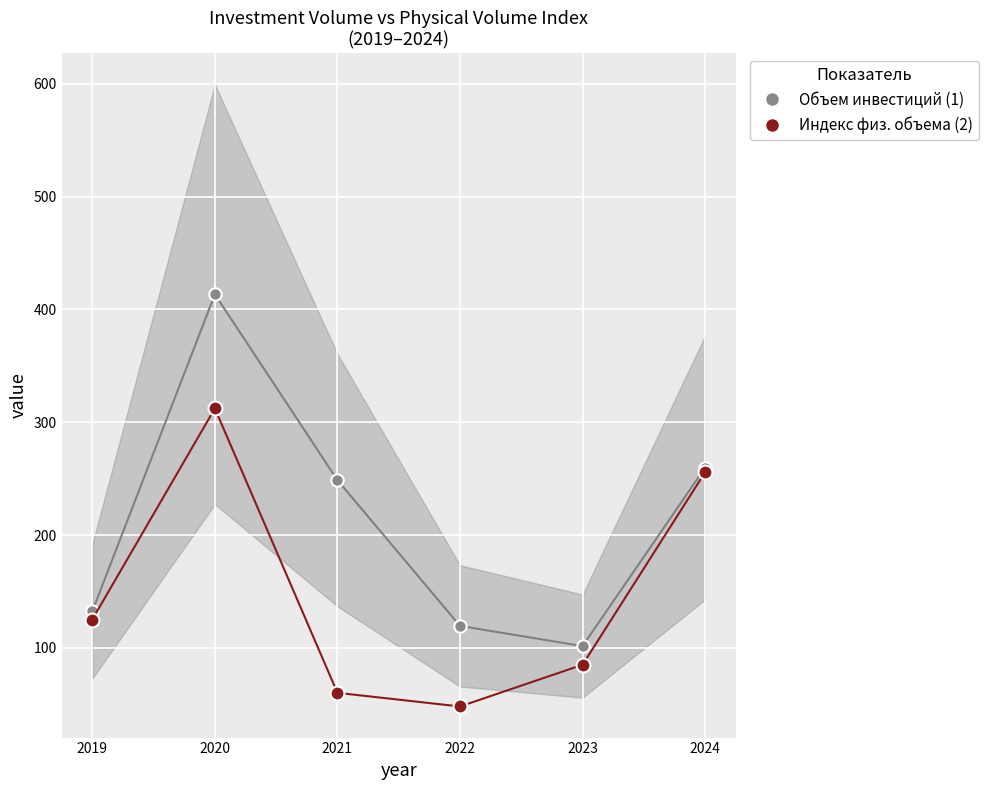

Across all series, what Y value is closest to 230?

248.7